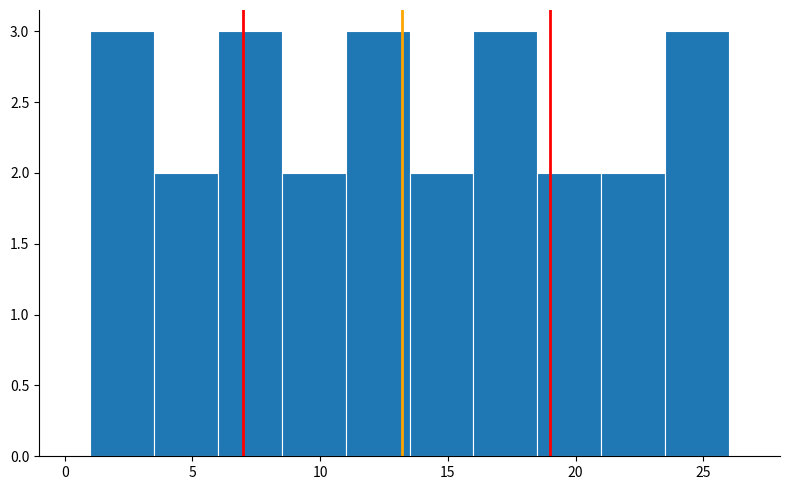

How tall is the bar that spans 18.5 to 21.0 on the x-axis? The values are not printed on the chart, so give them approximately, as read against the axis.

2